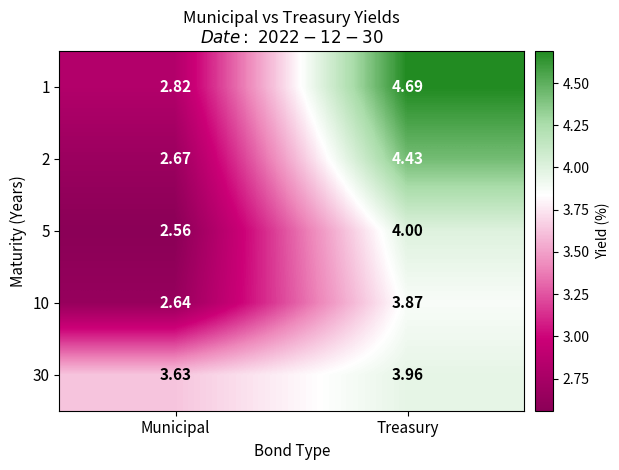

List the labels in order of 1 value, smallest first.

Municipal, Treasury